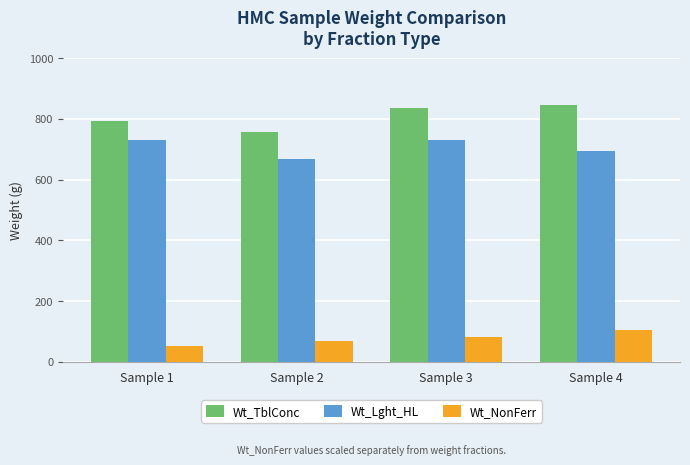

What is the greatest value displayed?

845.3